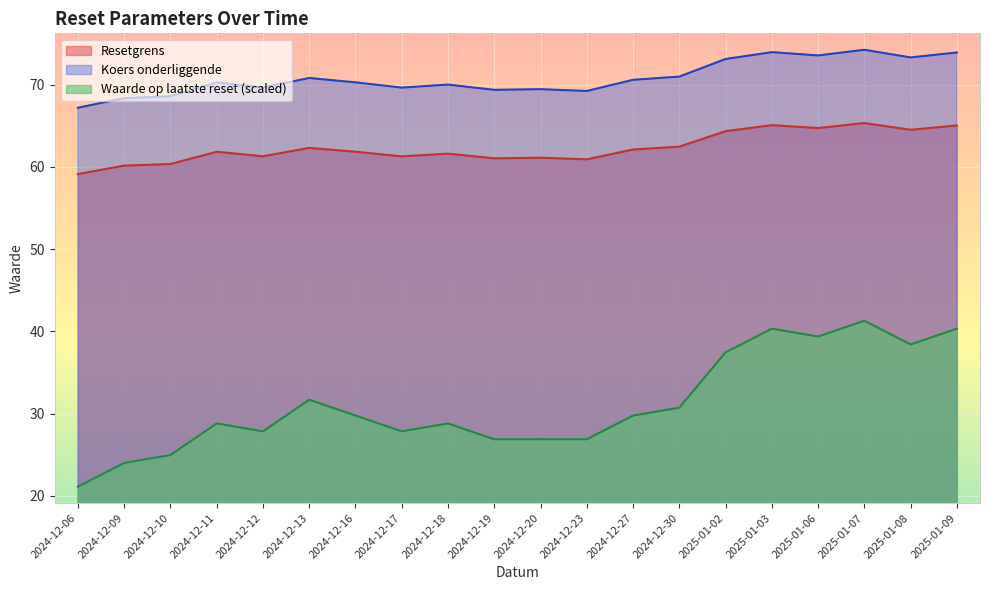

Read the Resetgrens value at 2024-12-19.

61.1